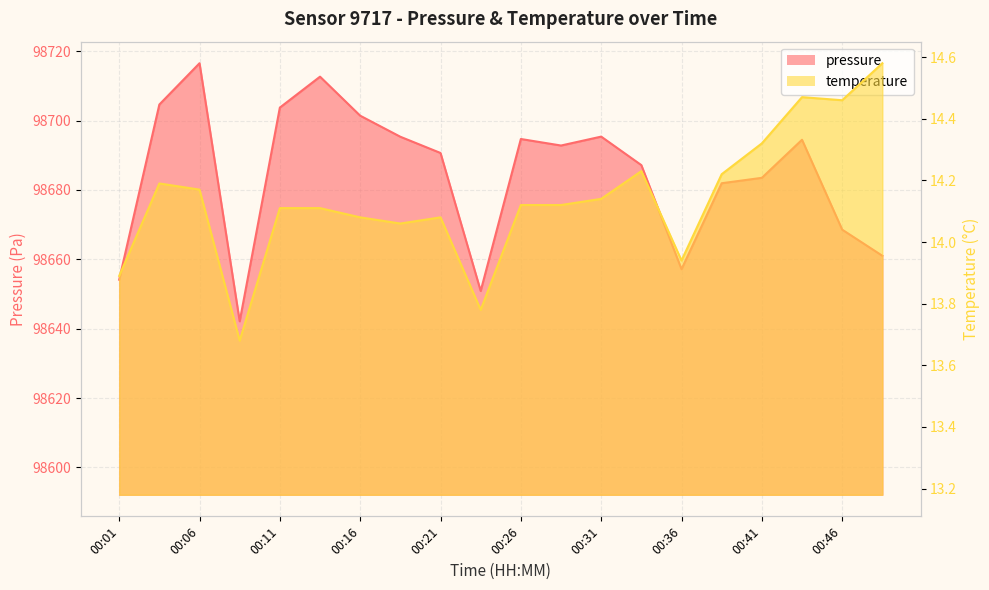

Which series has the widest spread of values?

pressure